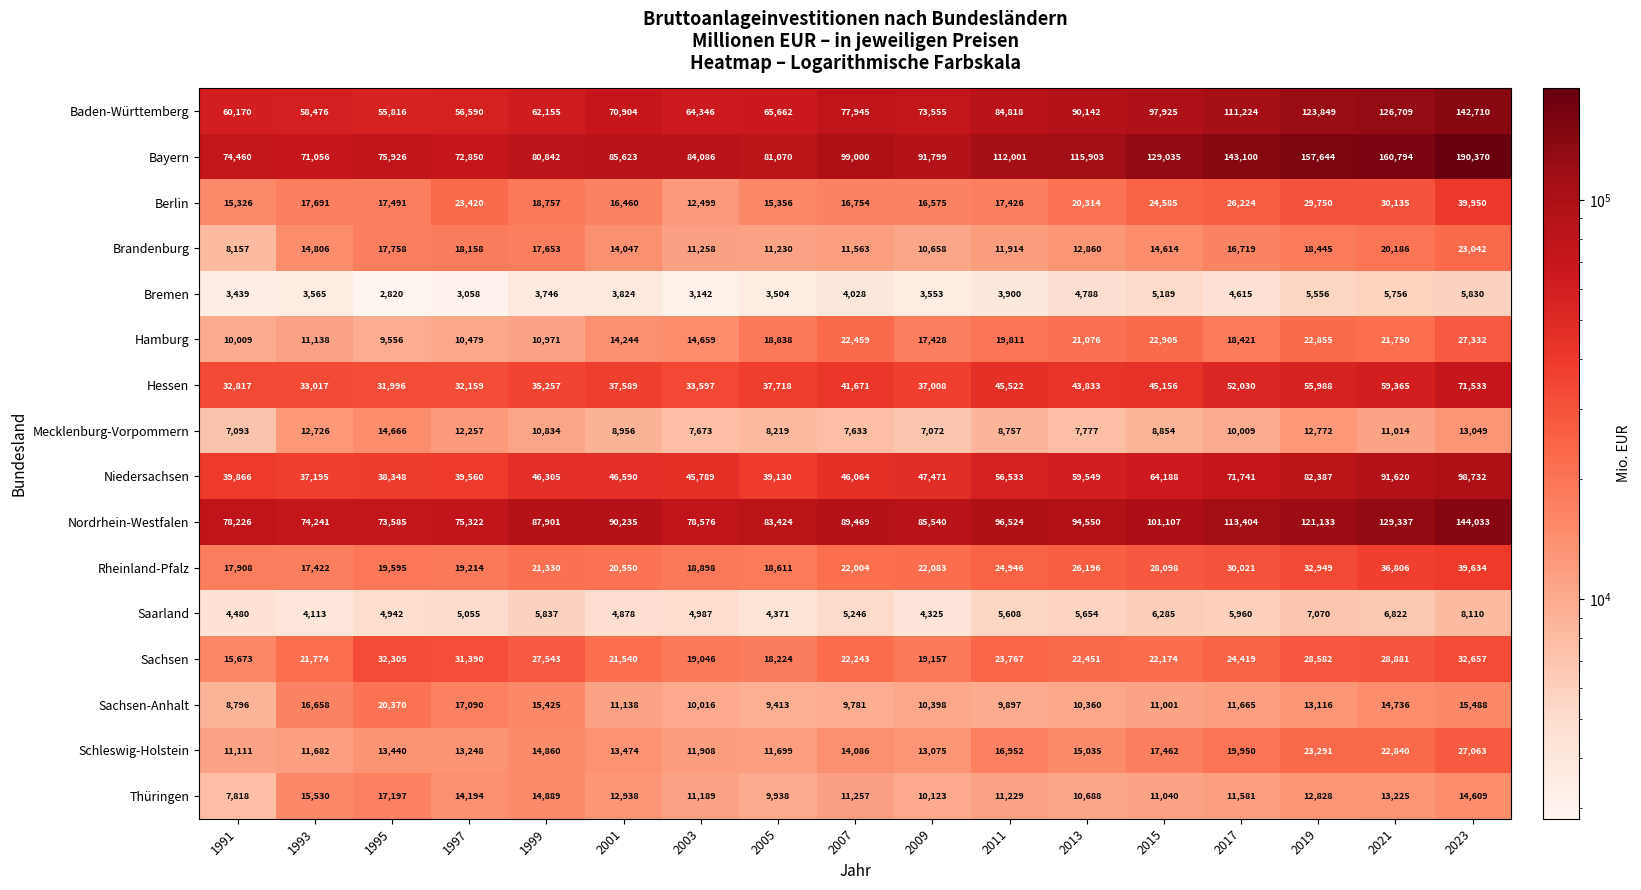

The Niedersachsen series shows 91620 at 2021. True or false?

True